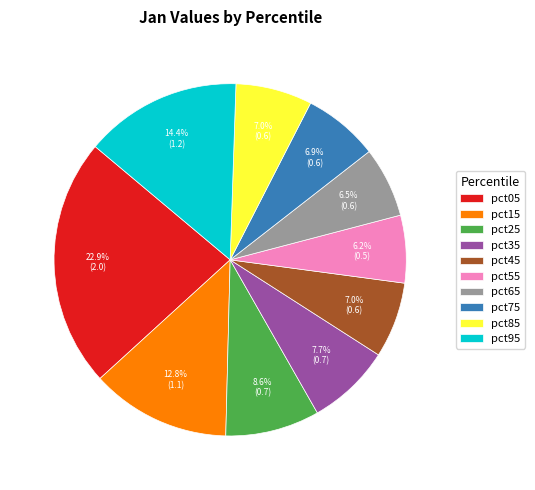

To the nearest percent, what is the combined percentage of pct35 and pct85?

15%